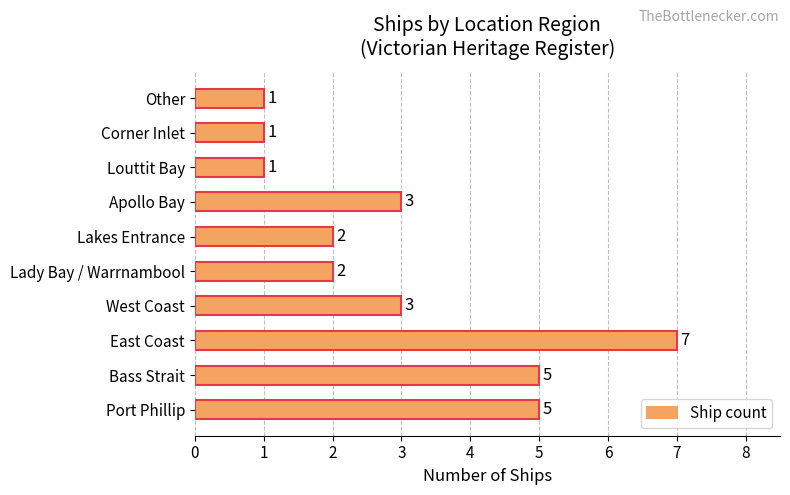

How many data points are less than 3?

5